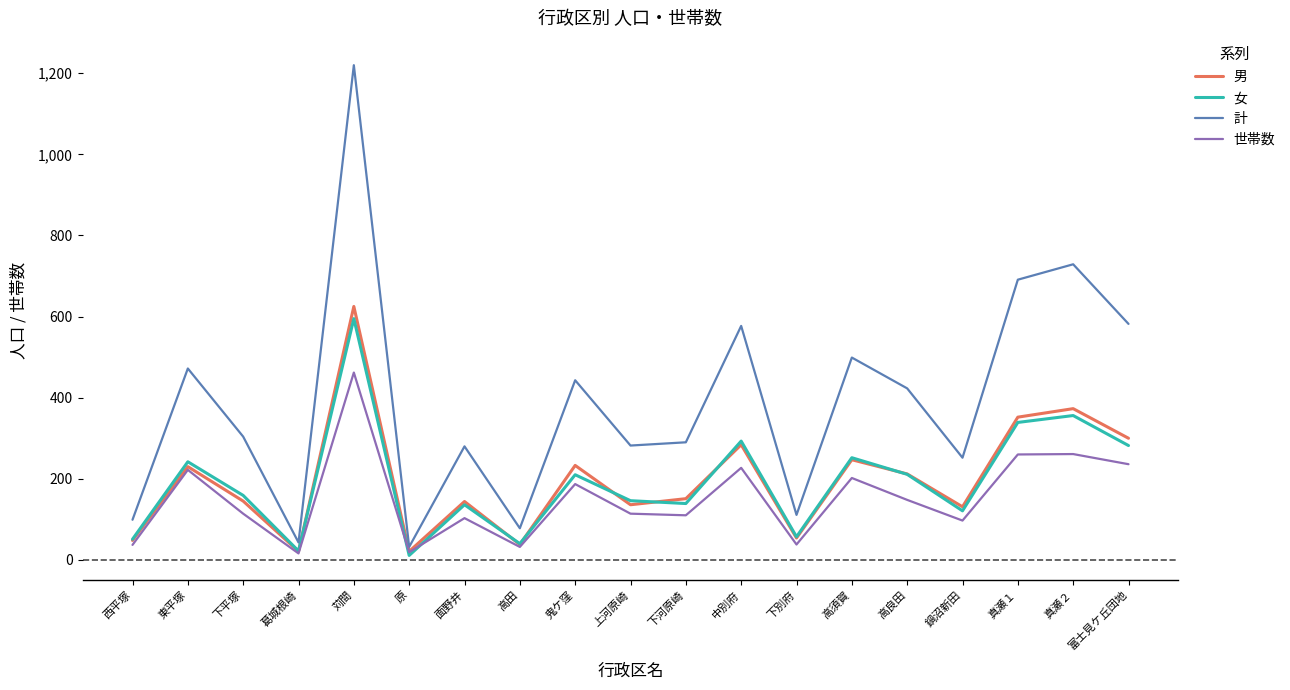

Which series has the largest range (max minus min)?

計